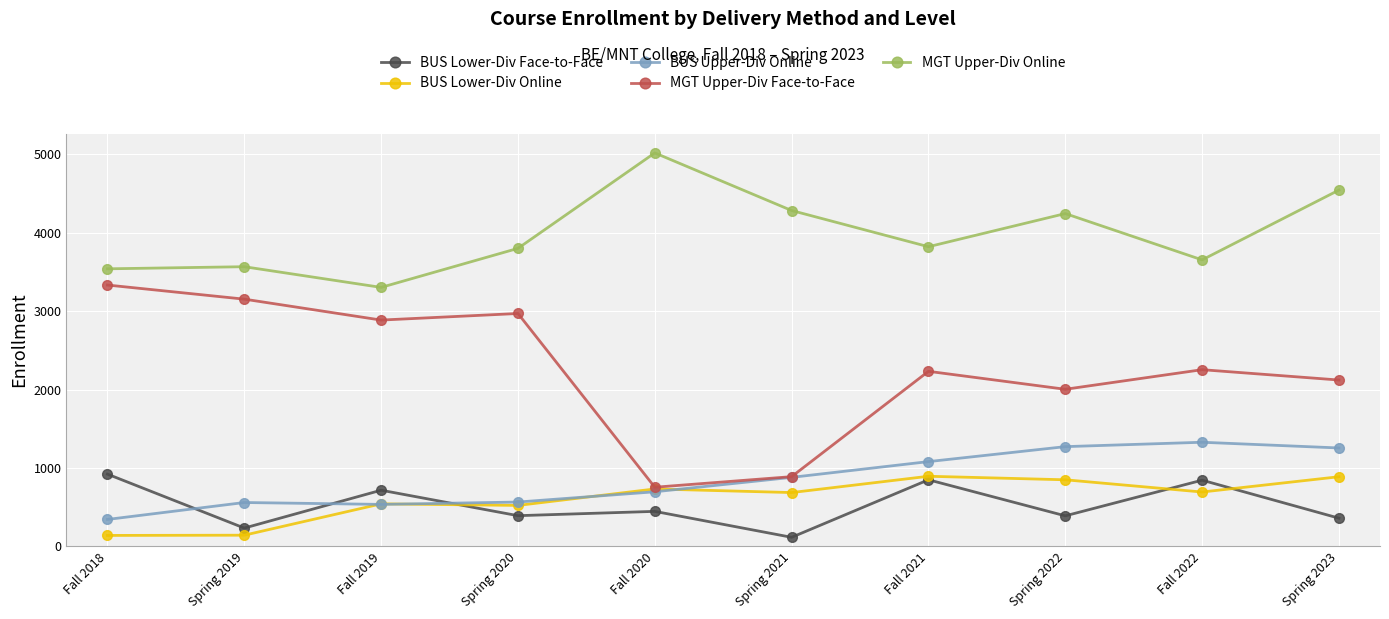

Which series has the widest spread of values?

MGT Upper-Div Face-to-Face